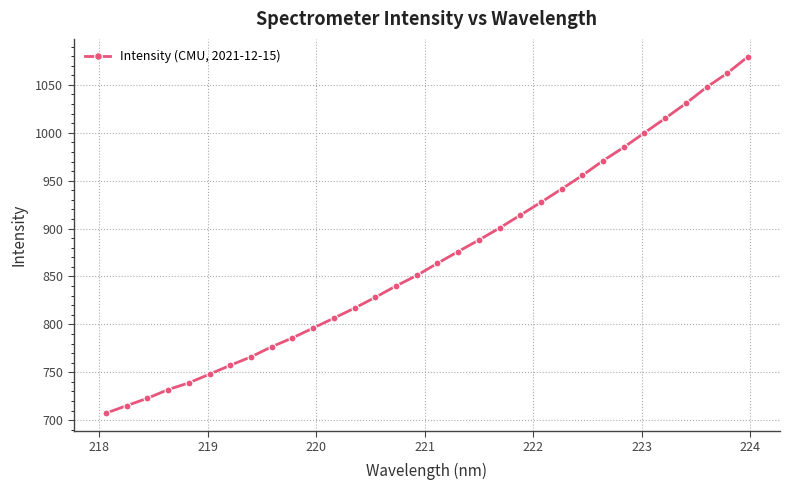

What is the greatest value displayed?

1079.4